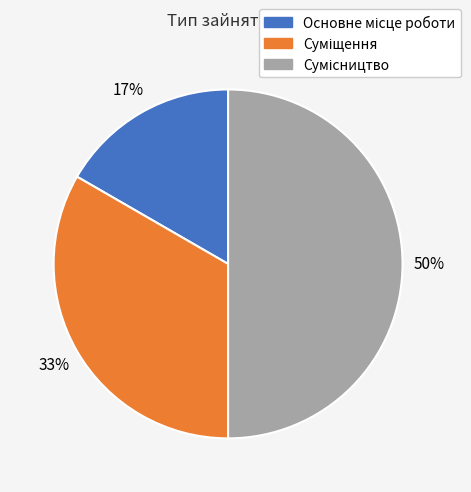

To the nearest percent, what is the difference between the largest and smallest slice percentages?

33%